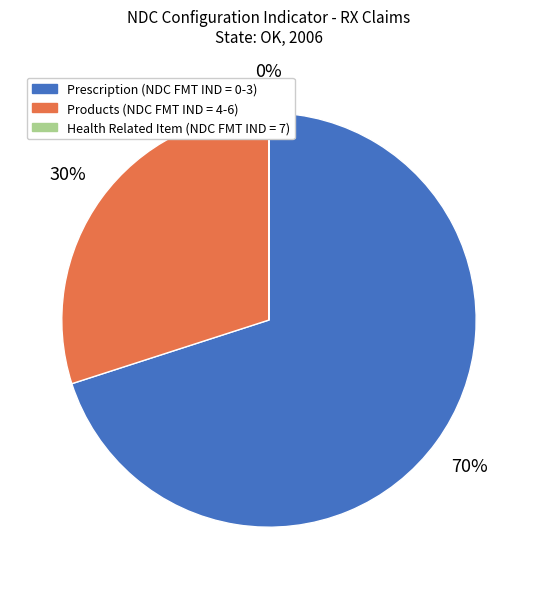

To the nearest percent, what percentage of the pie is Products (NDC FMT IND = 4-6)?

30%